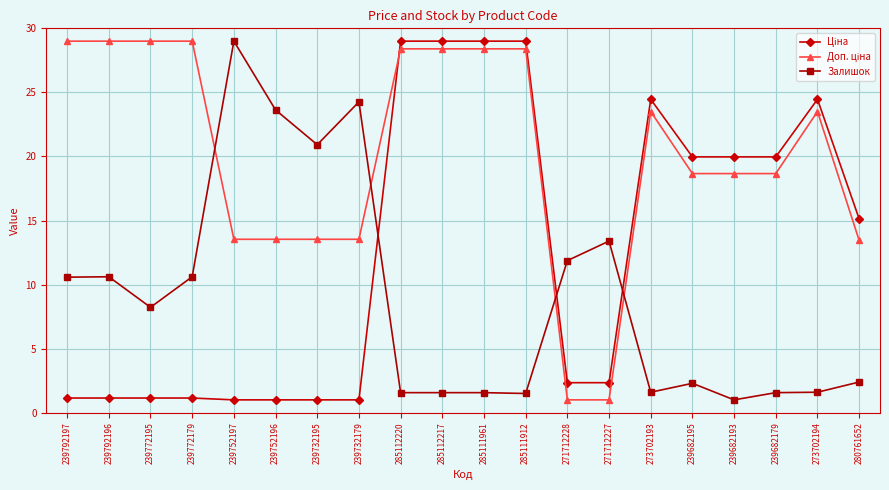

At how many categories does at least one series exceed 27?

9